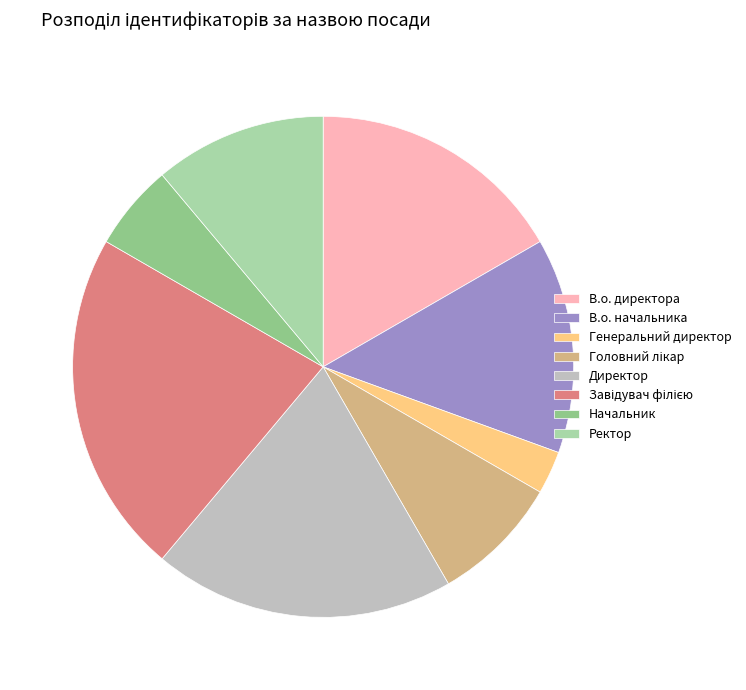

Is the sum of Генеральний директор and Ректор greater than half?

No